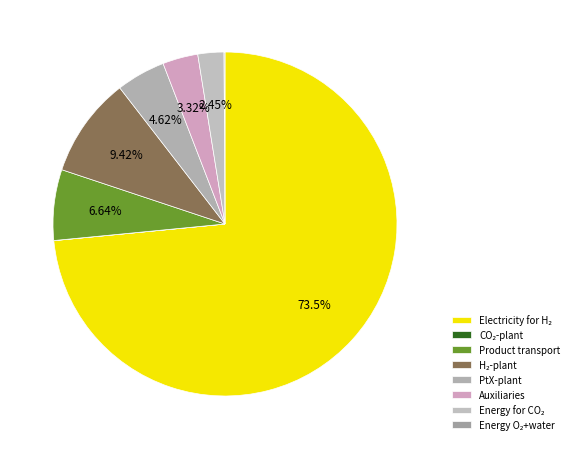

True or false: Electricity for H₂ accounts for 64% of the total.

False